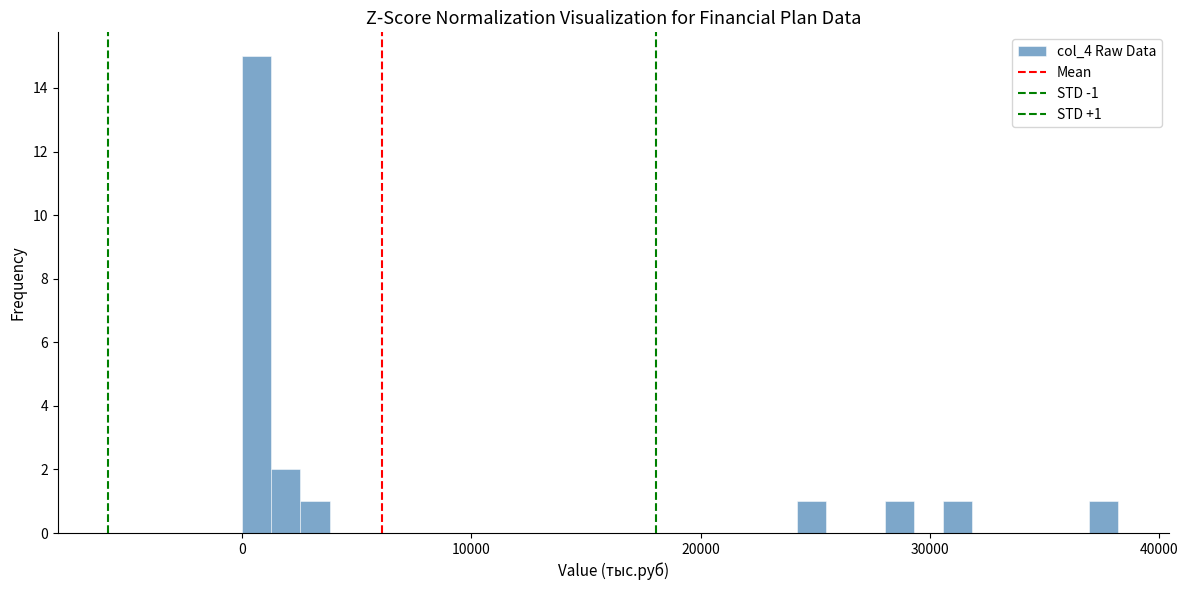

Around what value on the x-axis is the tallest bar? Give the approximate position of its centre, as read against the axis.

1000